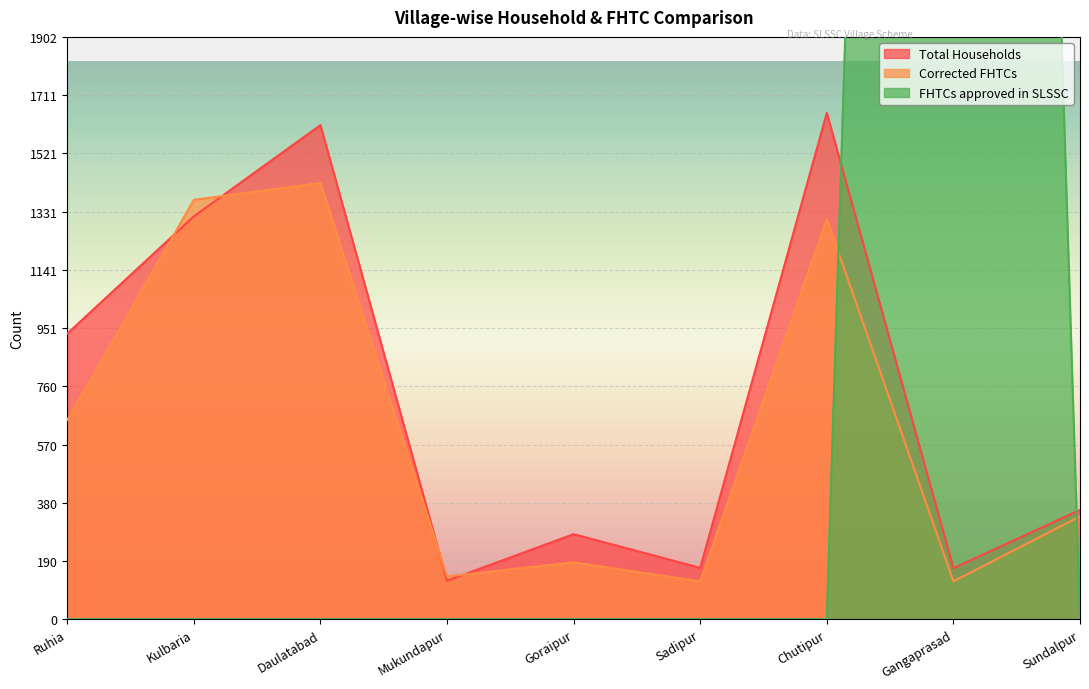

What is the label of the 3rd point from the right?

Chutipur